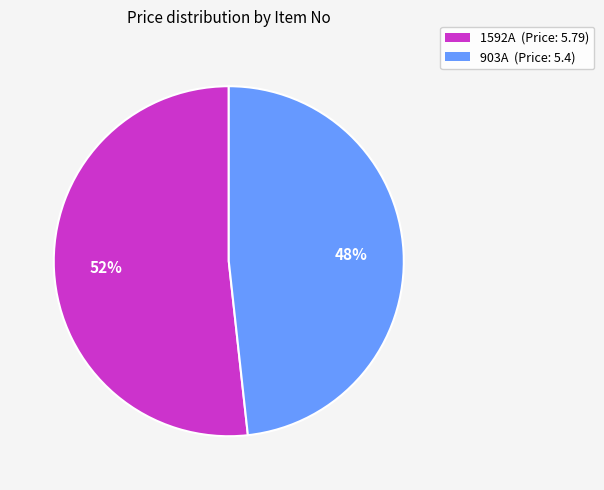

Which slice is the largest?

1592A